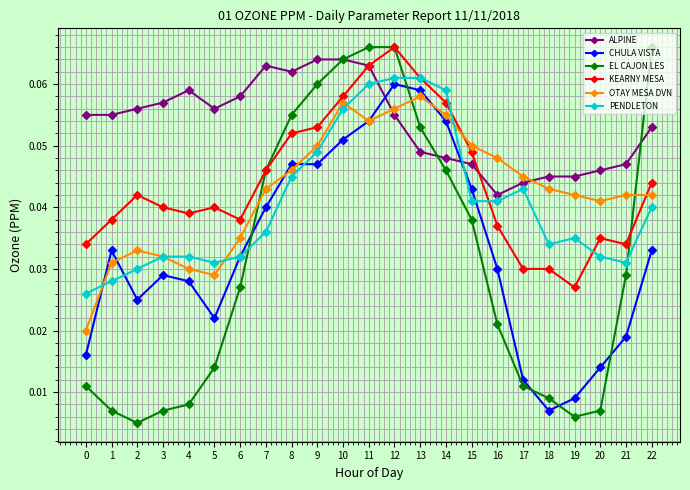

Is it true that KEARNY MESA equals 0.0 at 11?

False